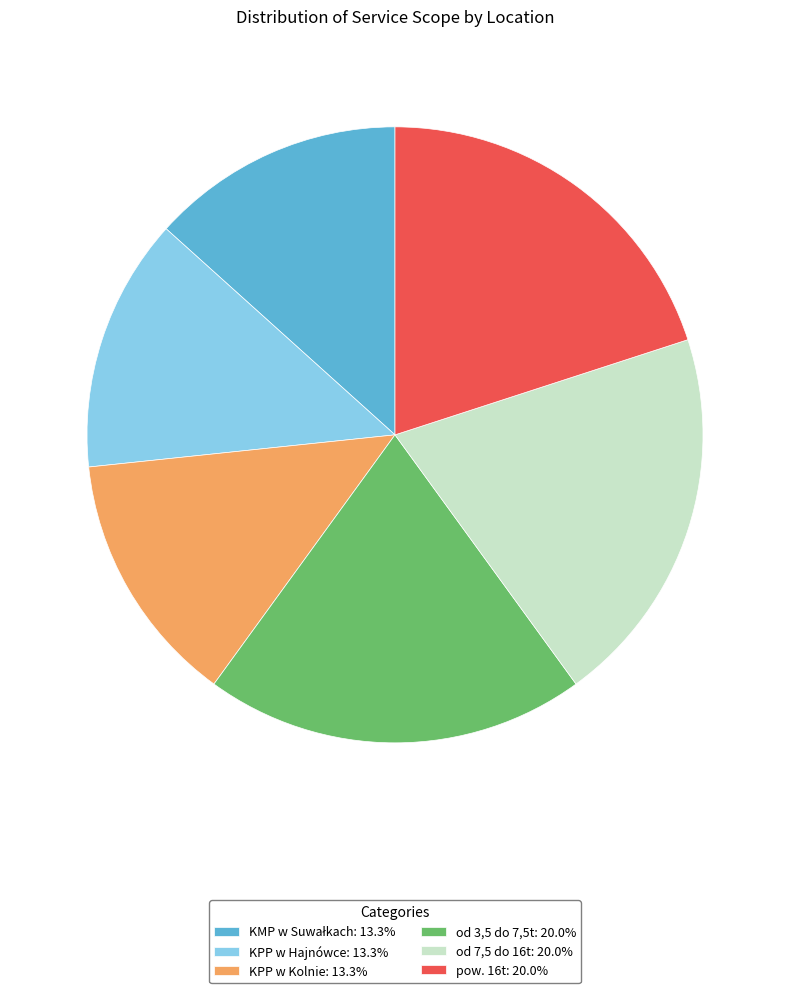

Is there any slice that represents more than half of the pie?

No